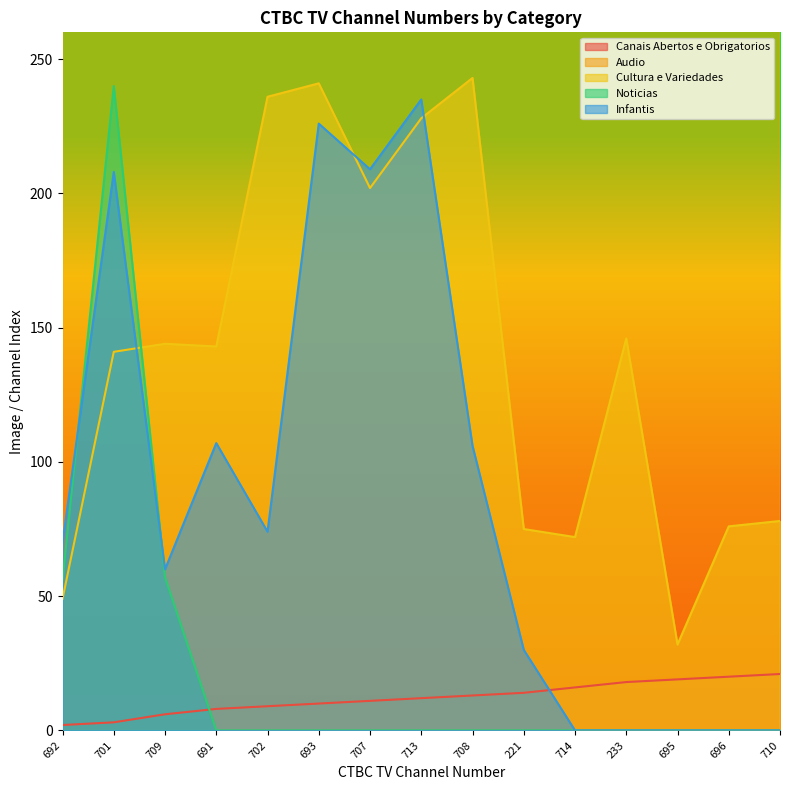

True or false: Cultura e Variedades and Canais Abertos e Obrigatorios intersect in this chart.

False